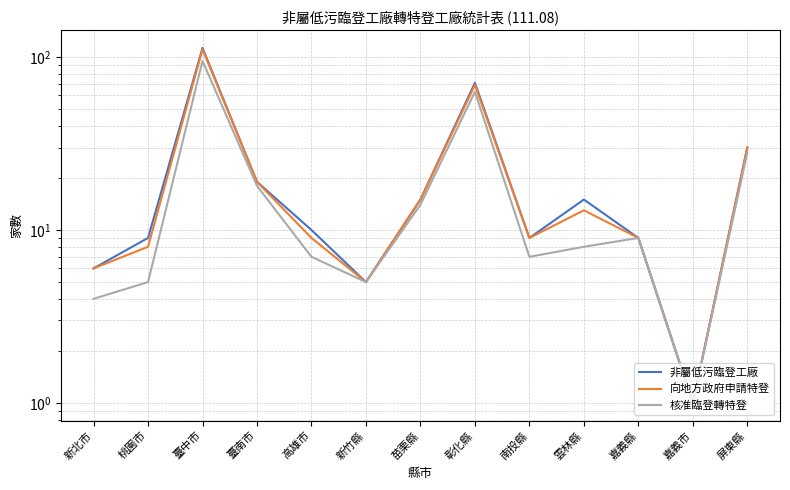

What is the value of the 非屬低污臨登工廠 point at the 11th from the left?

9